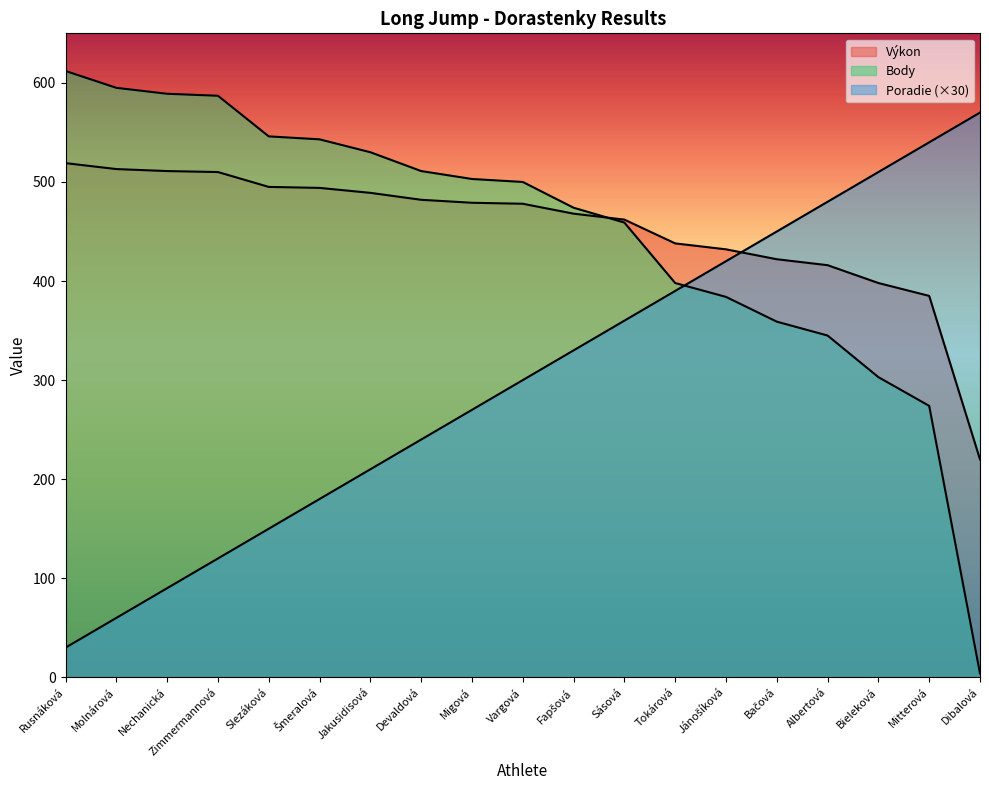

At which label does Výkon first exceed 478?

Rusnáková